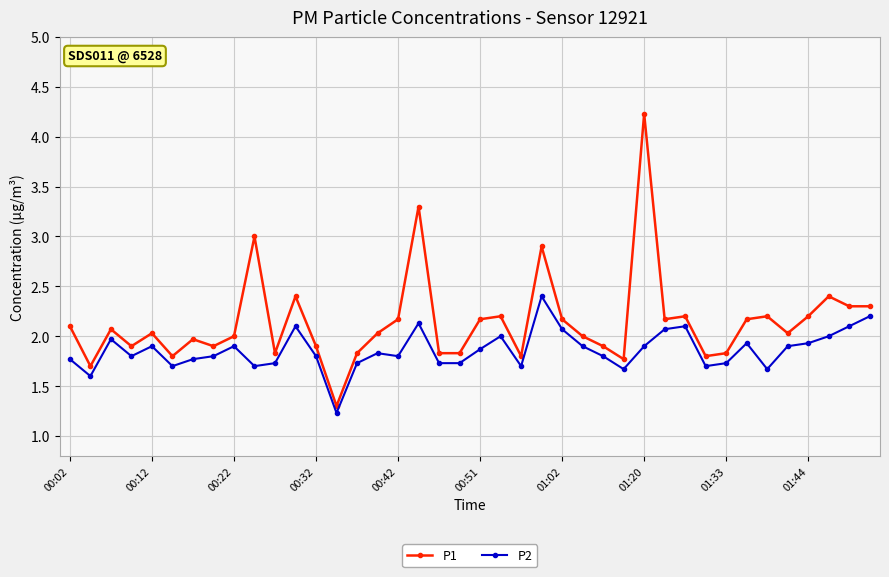

Which series has the largest range (max minus min)?

P1